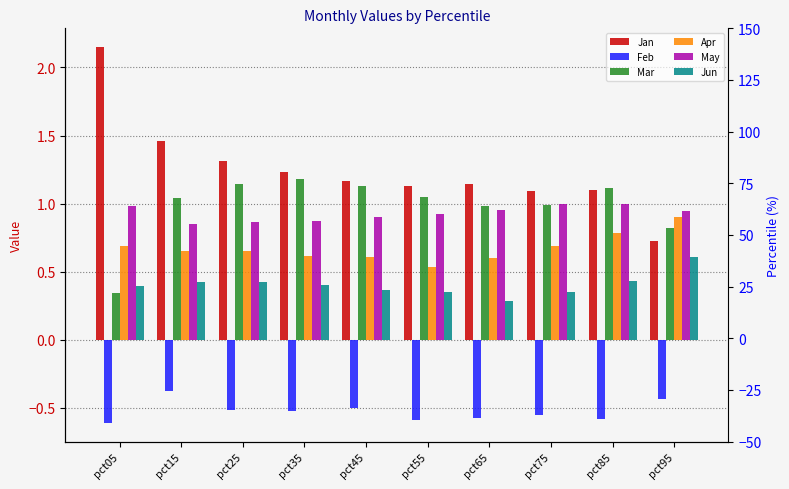

Rank the series by their maximum value, from lowest to highest.

Feb, Jun, Apr, May, Mar, Jan